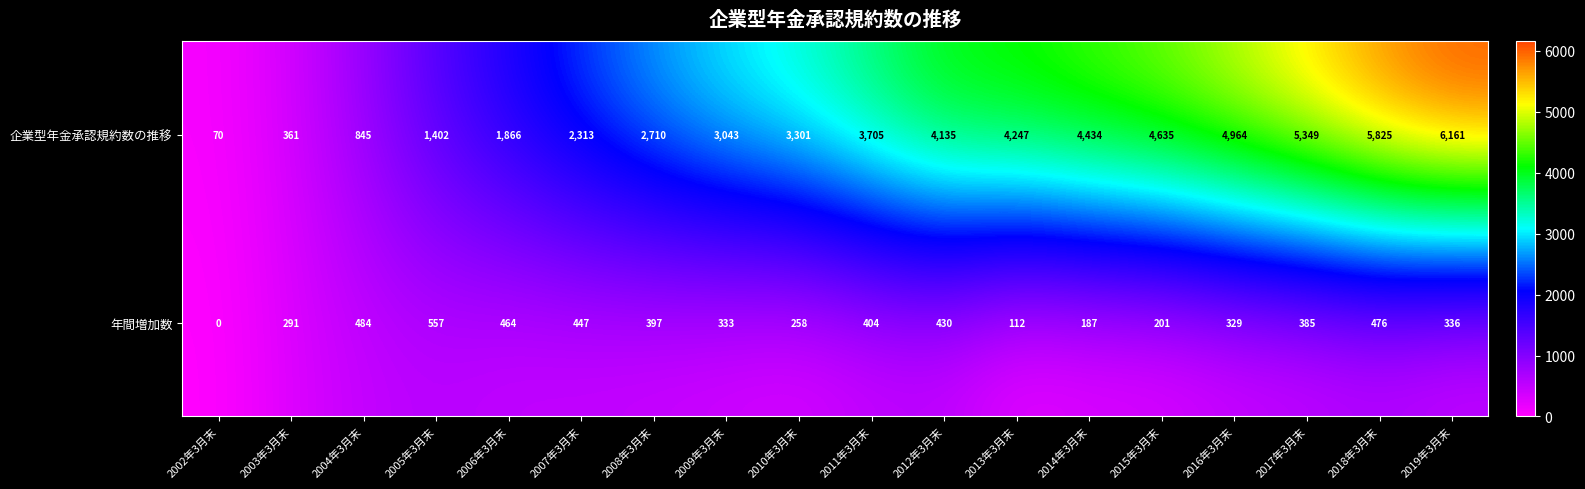

What is the total value across all series at 2019年3月末?

6497